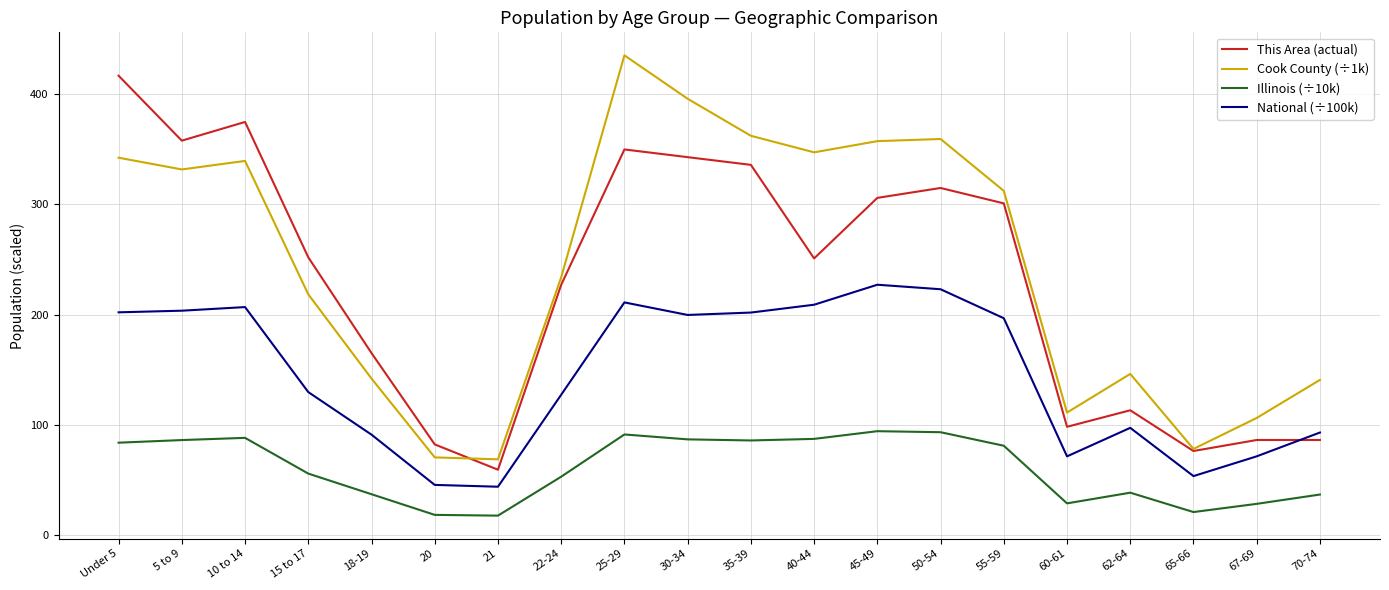

Rank the series by their maximum value, from highest to lowest.

Cook County (÷1k), This Area (actual), National (÷100k), Illinois (÷10k)